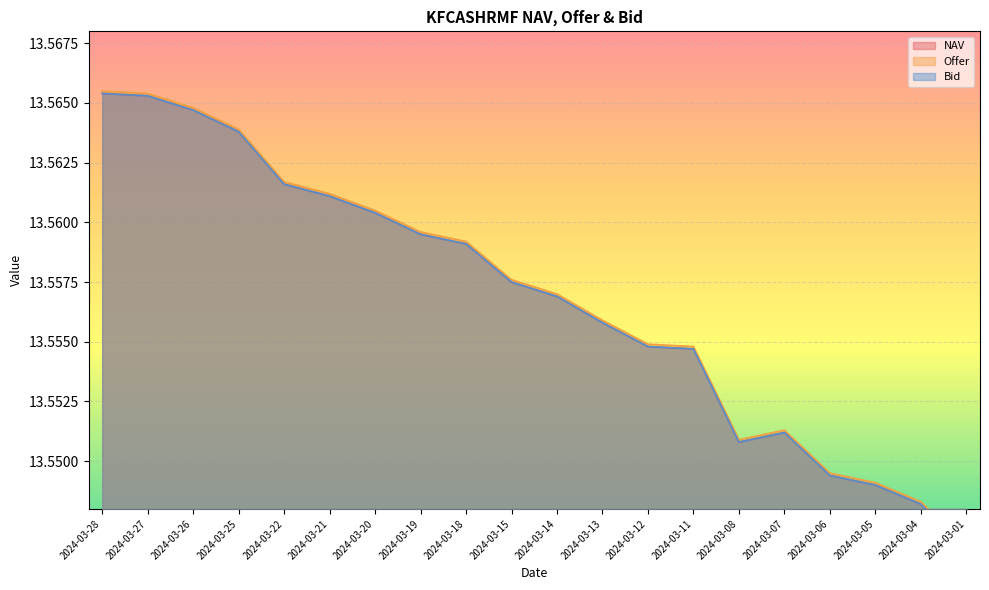

The NAV series shows 24.4 at 2024-03-19. True or false?

False